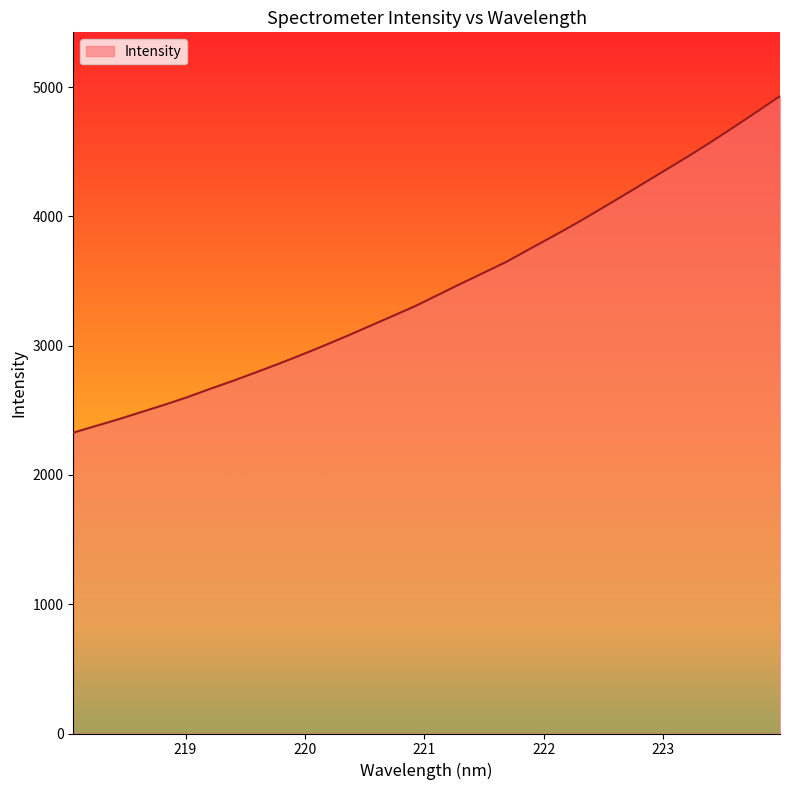

What is the smallest value displayed?

2327.4